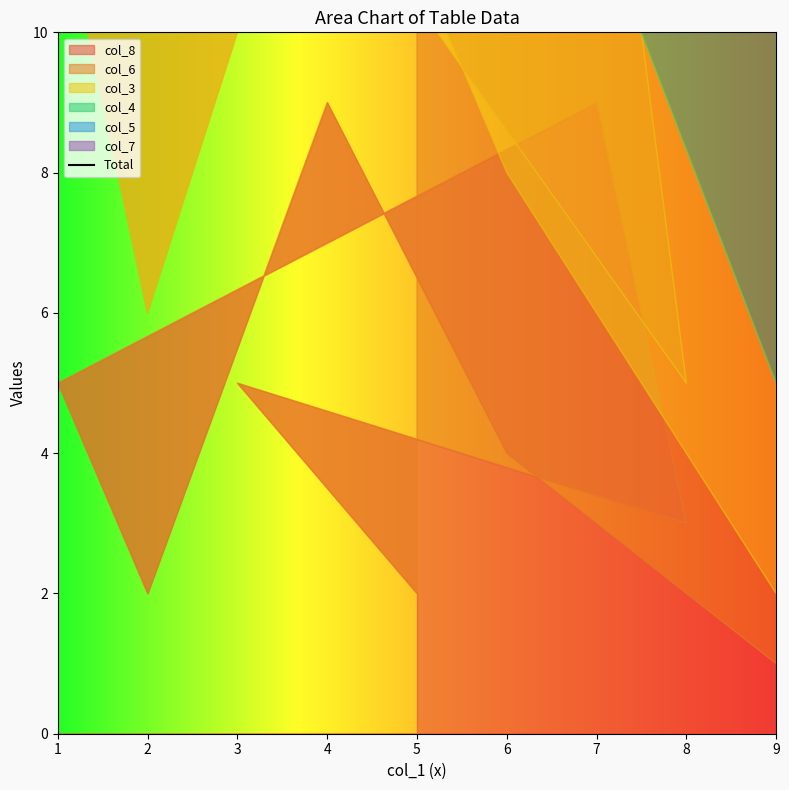

The chart shows a value of 47 at 1. True or false?

False